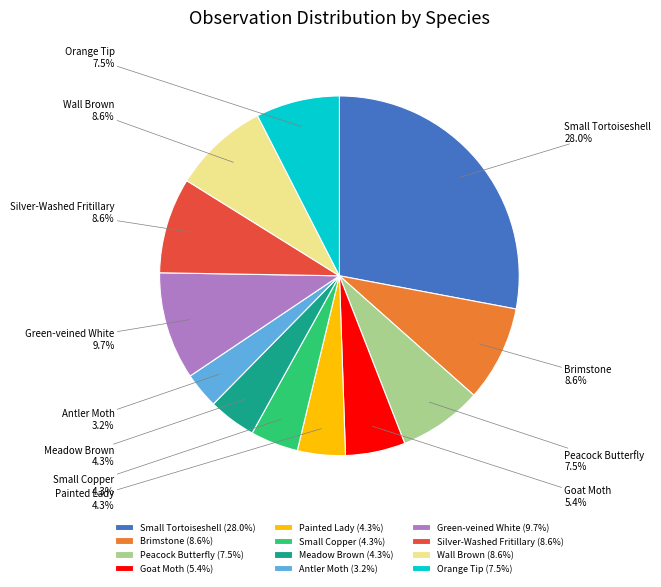

To the nearest percent, what percentage of the pie is Green-veined White?

10%